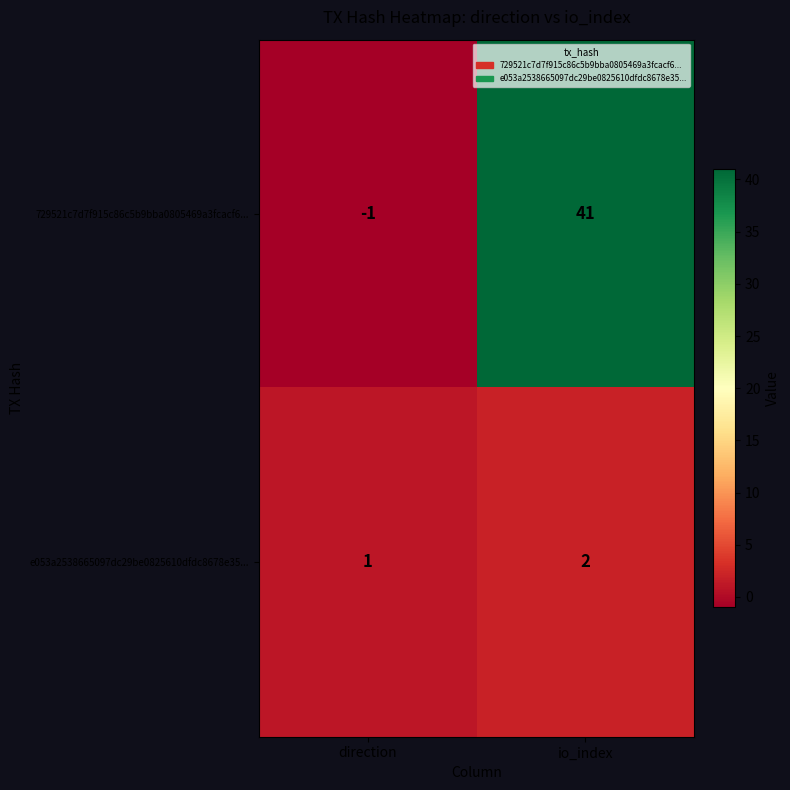

True or false: 729521c7d7f915c86c5b9bba0805469a3fcacf6... has a value of -2 at direction.

False